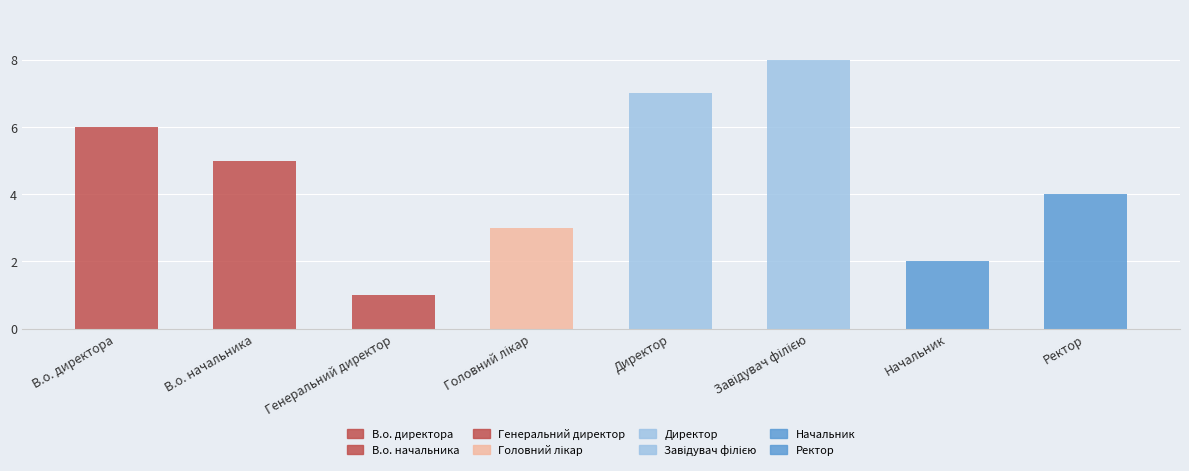

Read the value at Завідувач філією.

8